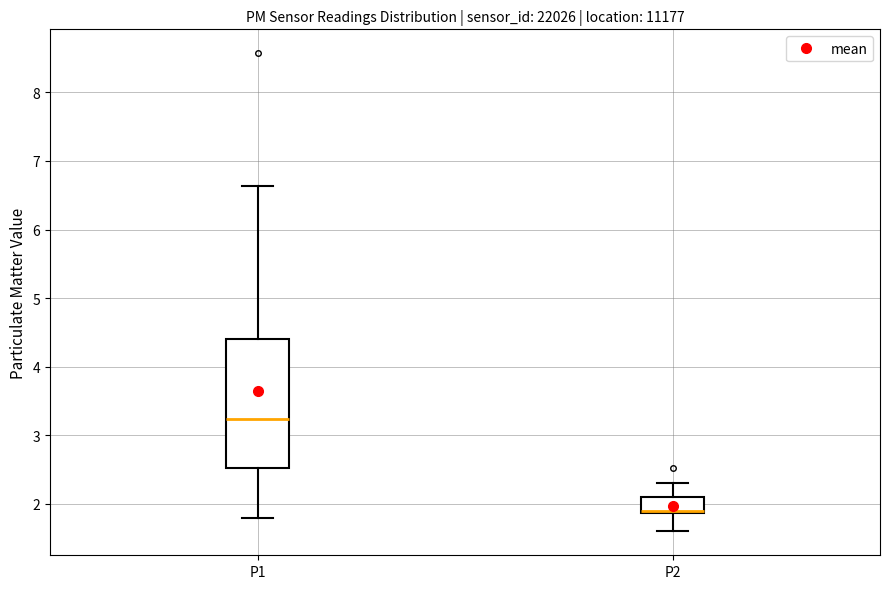

Reading left to right, transcribe this box plot: for each box, give where its median line is, the range the box spans, and where its two whiskers end, as read against the y-axis. The values are not printed on the chart, so give them approximately, as read against the axis.

P1: median 3.2, box 2.5 to 4.4, whiskers 1.8 to 6.6
P2: median 1.9 (drawn on the box's lower edge), box 1.9 to 2.1, whiskers 1.6 to 2.3